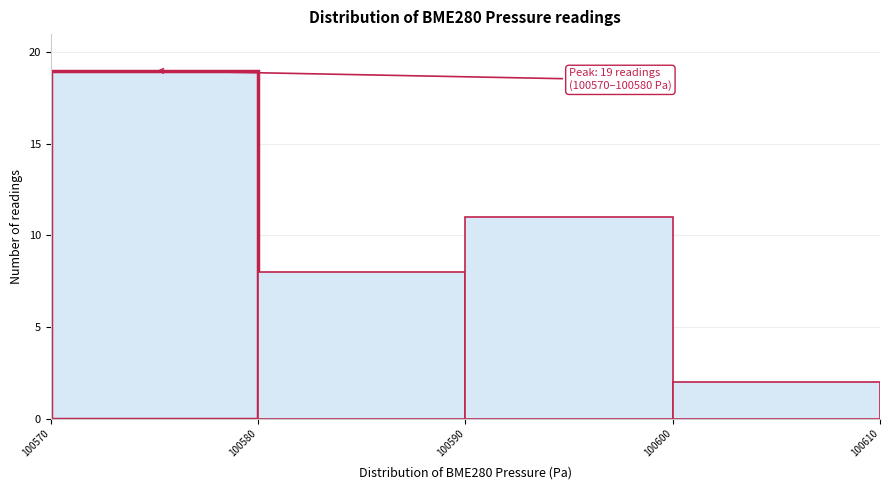

Which range on the x-axis has the tallest bar?

100570 to 100580